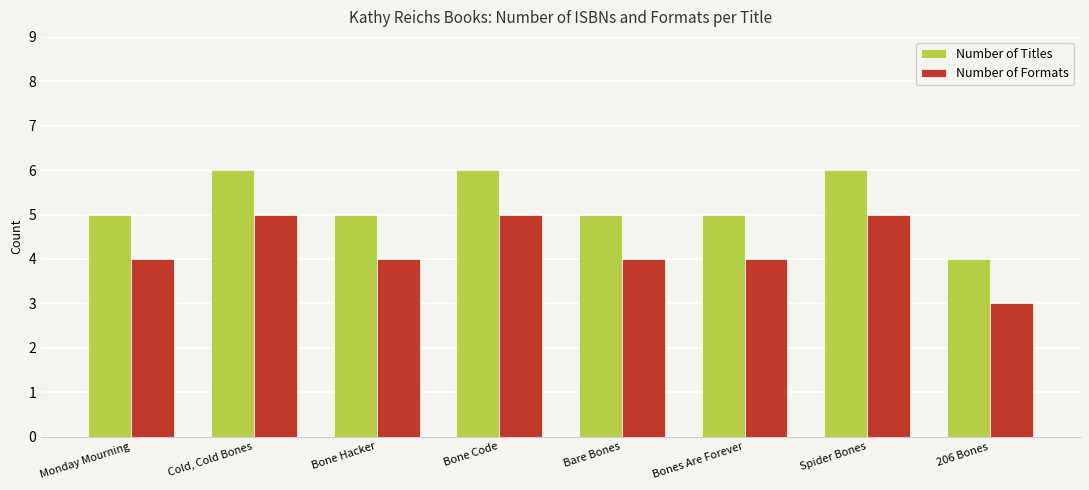

Is the value of Number of Titles at Cold, Cold Bones greater than the value of Number of Formats at 206 Bones?

Yes